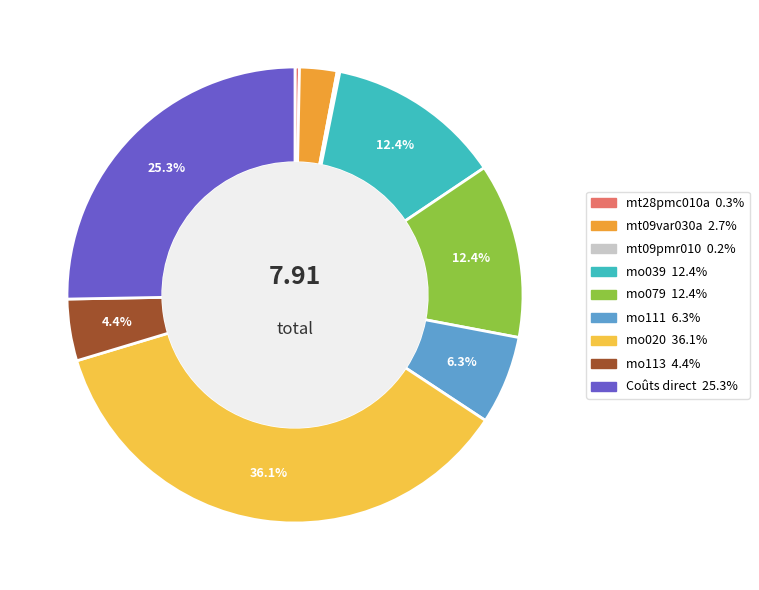

Does any single category account for the majority?

No